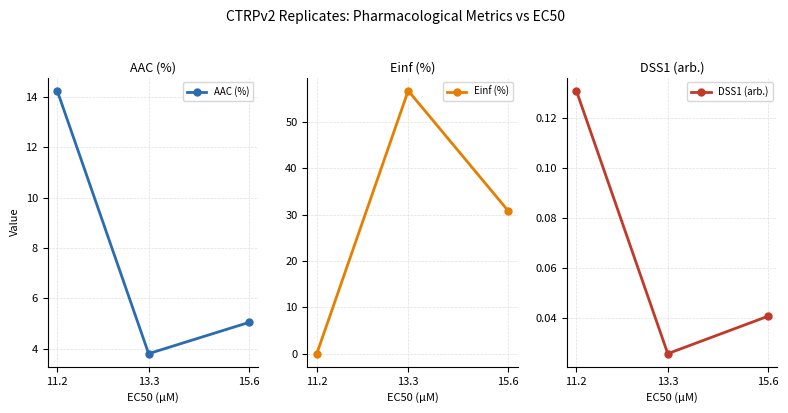

Where is DSS1 (arb.) nearest to the value 0?

13.3